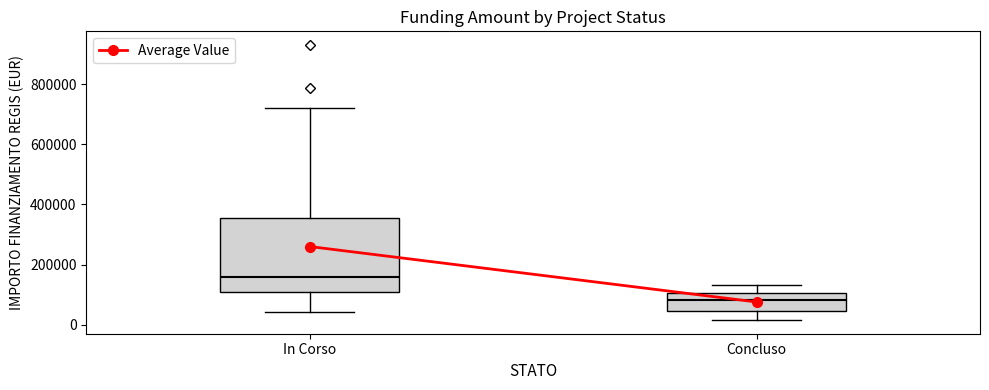

Comparing the boxes themselves (not the whiskers), which one is the tallest?

In Corso